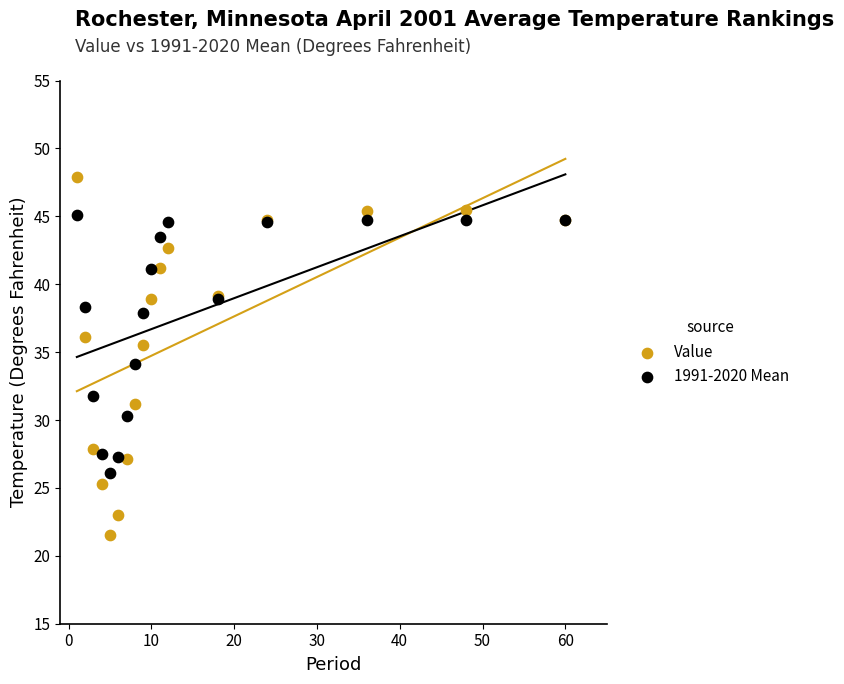

Which series contains the highest Y value?

Value